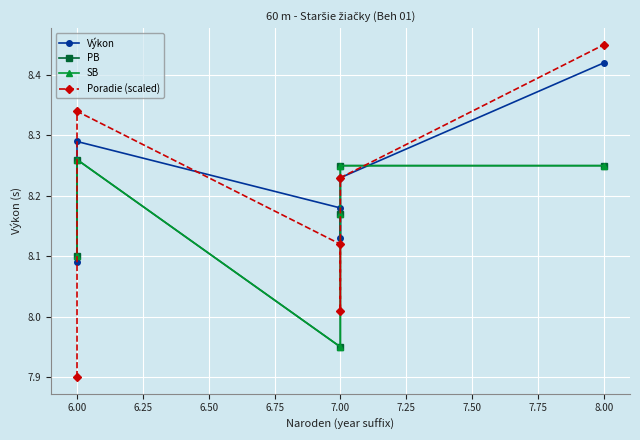

True or false: PB has a value of 8.3 at 6.00.

True